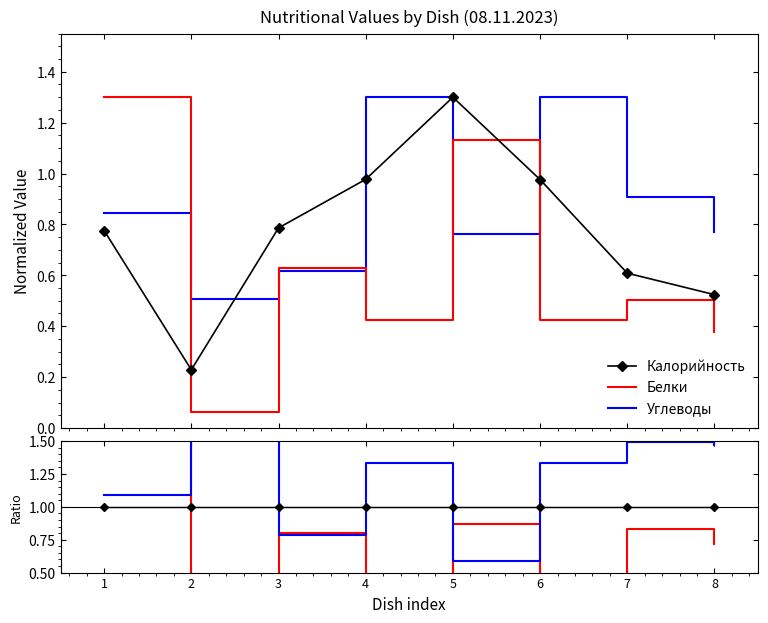

After their last crossing, which series has the higher values: Белки/Кал. or Углеводы?

Углеводы